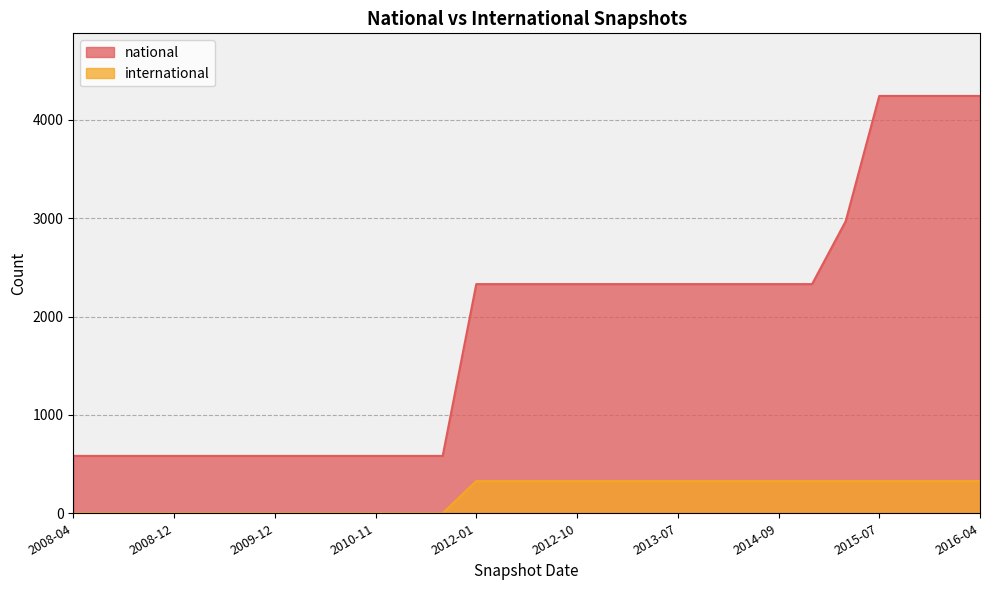

What is the maximum value shown in the chart?

4243